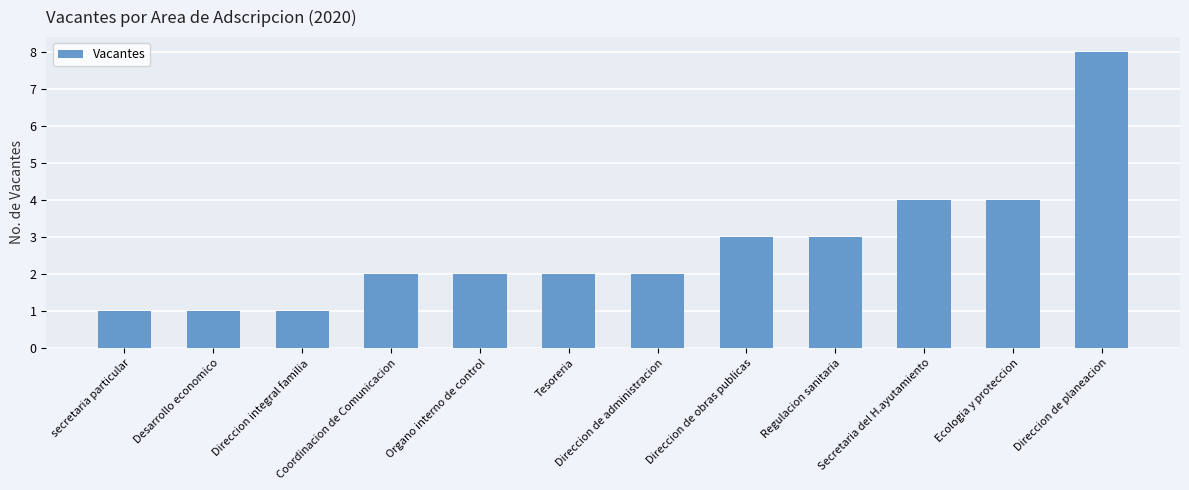

How many series are shown in this chart?

1